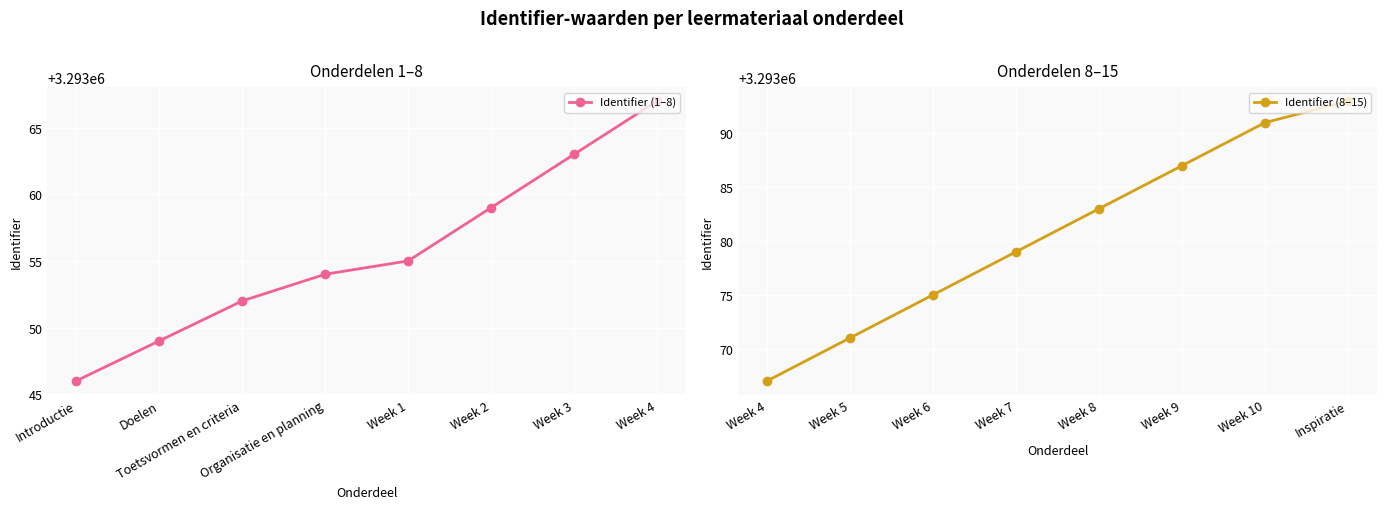

Rank the series by their maximum value, from highest to lowest.

Identifier (8–15), Identifier (1–8)